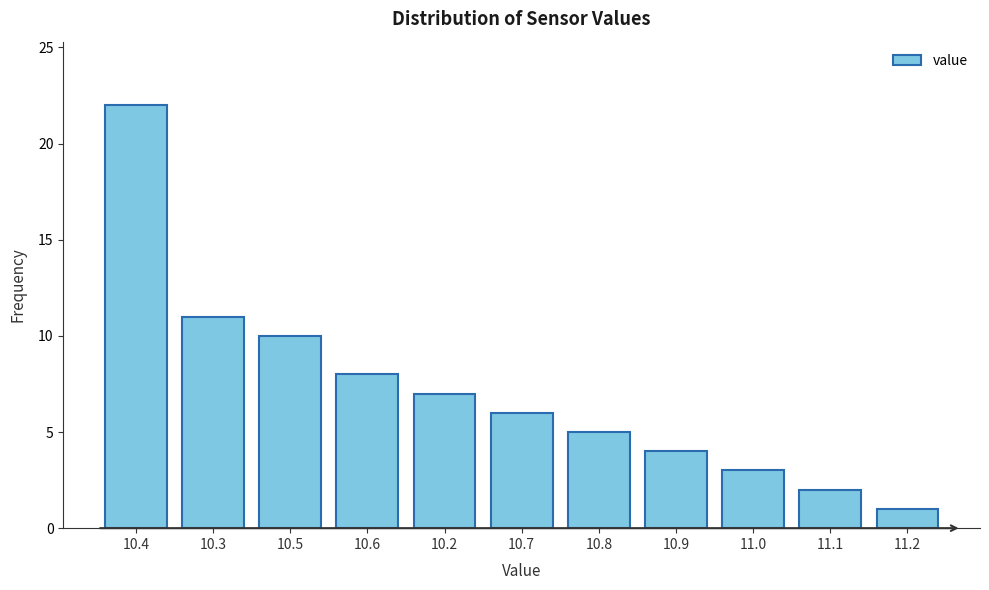

Reading left to right, what are all the values shown in this chart?

10.4=22	10.3=11	10.5=10	10.6=8	10.2=7	10.7=6	10.8=5	10.9=4	11.0=3	11.1=2	11.2=1